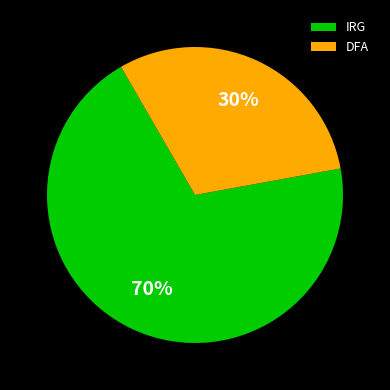

Do IRG and DFA together represent more than half of the pie?

Yes